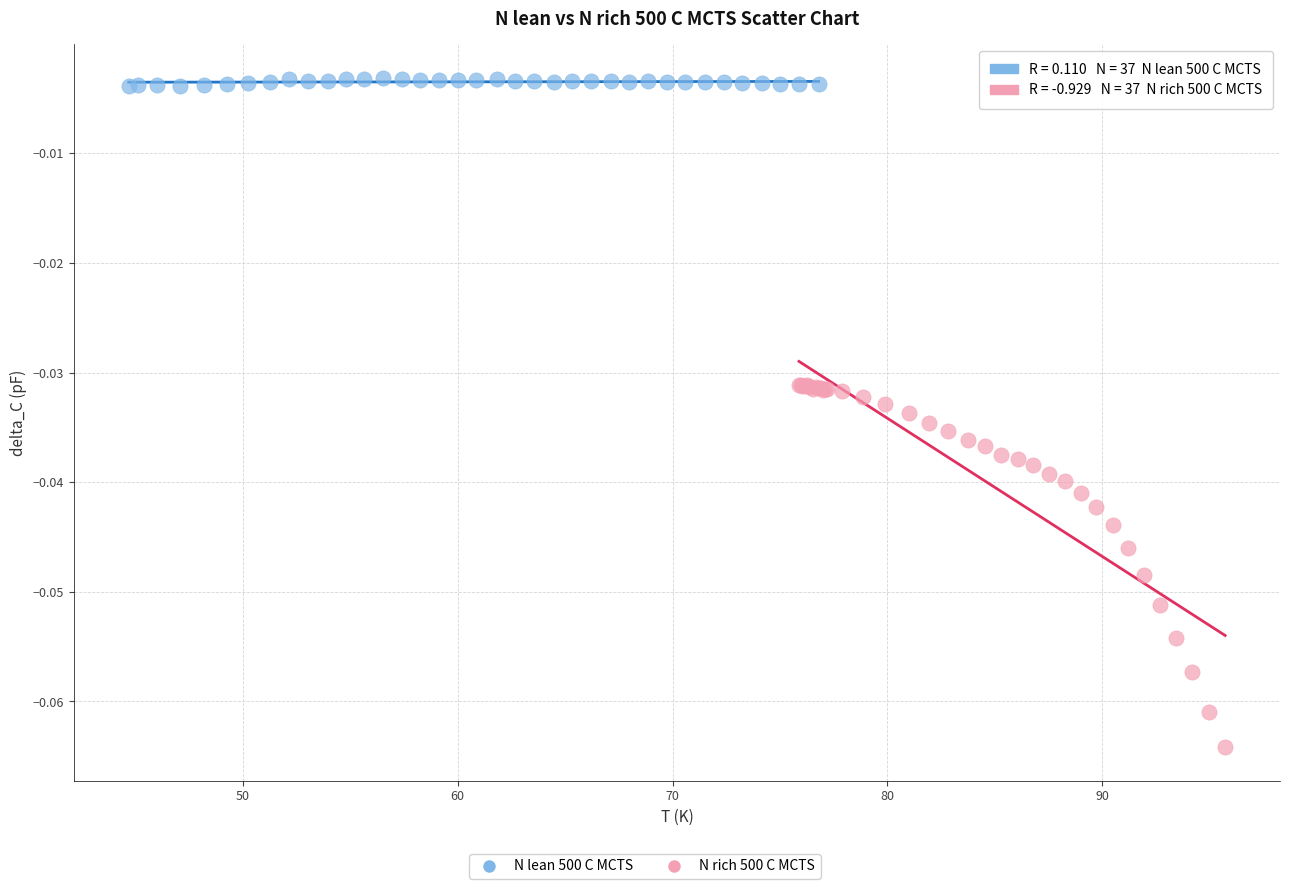

Which series contains the lowest Y value?

N rich 500 C MCTS